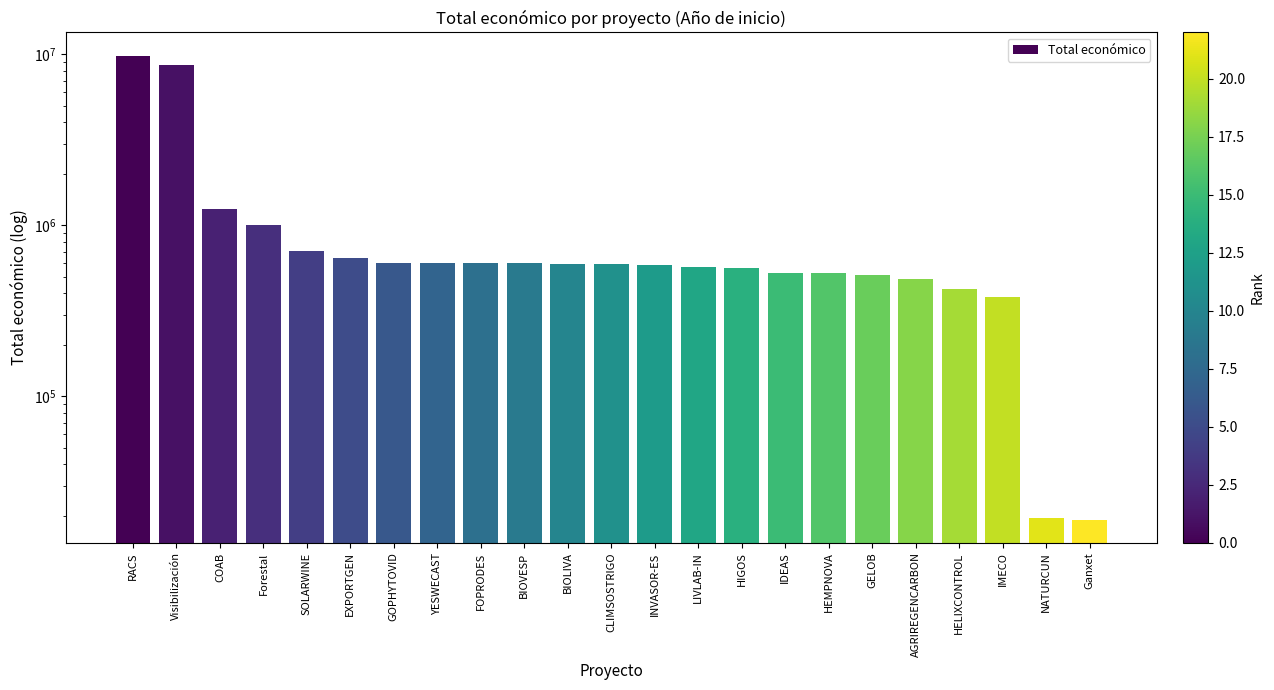

What is the difference between the maximum and minimum values?

9828962